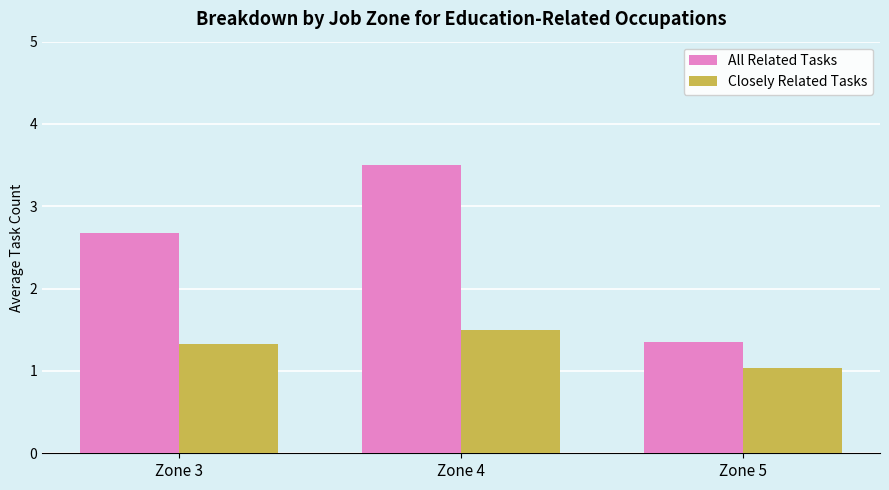

Are the bars horizontal?

No